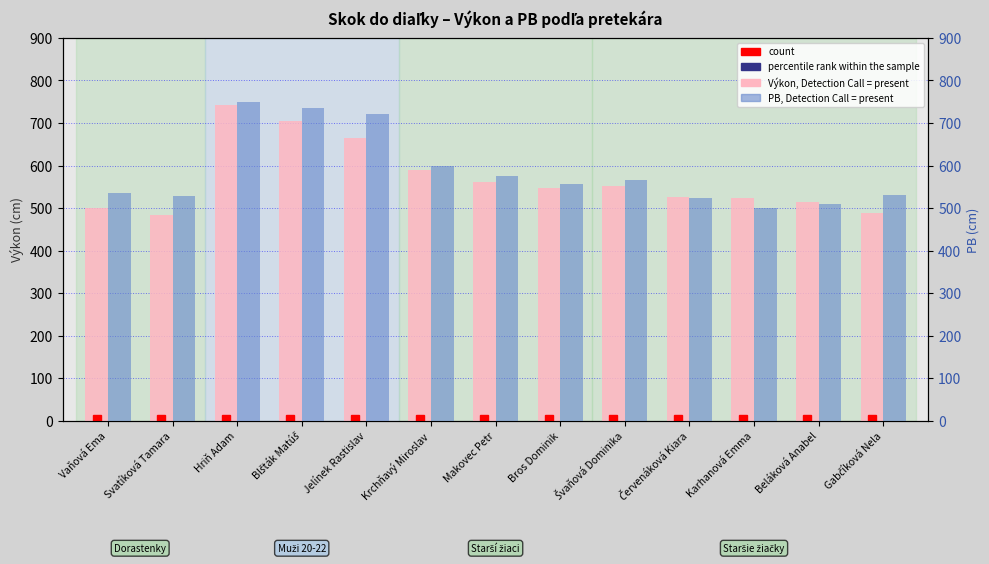

Reading left to right, what are all the values shown in this chart?

Výkon (cm): 500	483	742	705	664	590	561	547	551	527	523	515	488
PB (cm): 535	529	750	736	722	599	575	556	566	524	500	510	531